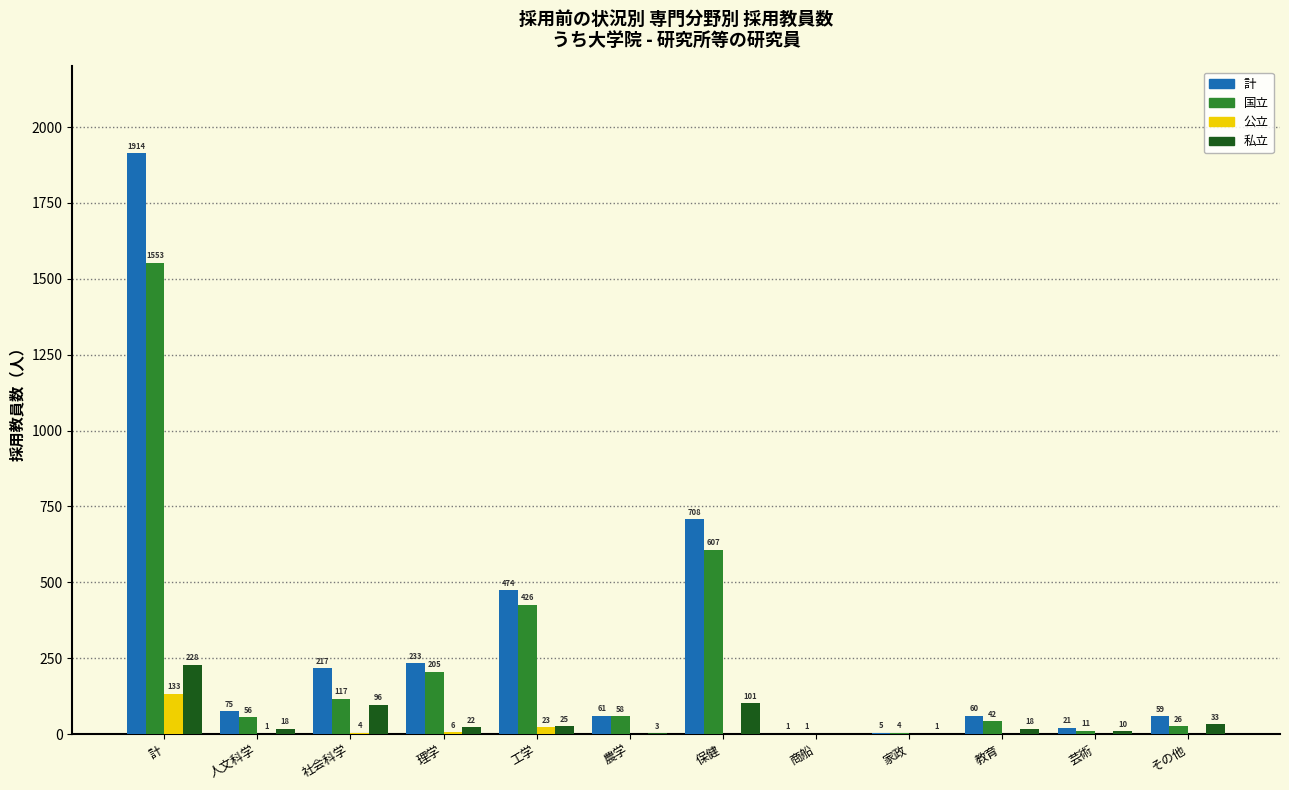

Reading left to right, what are all the values shown in this chart?

計: 計=1914	人文科学=75	社会科学=217	理学=233	工学=474	農学=61	保健=708	商船=1	家政=5	教育=60	芸術=21	その他=59
国立: 計=1553	人文科学=56	社会科学=117	理学=205	工学=426	農学=58	保健=607	商船=1	家政=4	教育=42	芸術=11	その他=26
公立: 計=133	人文科学=1	社会科学=4	理学=6	工学=23	農学=0	保健=0	商船=0	家政=0	教育=0	芸術=0	その他=0
私立: 計=228	人文科学=18	社会科学=96	理学=22	工学=25	農学=3	保健=101	商船=0	家政=1	教育=18	芸術=10	その他=33